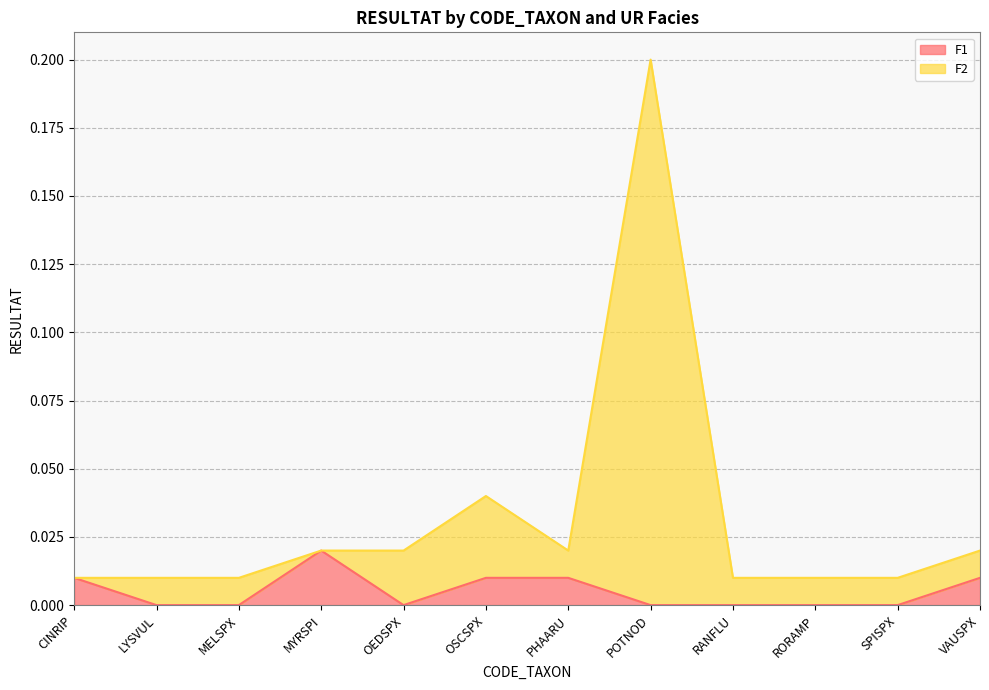

What position from the left is POTNOD?

8